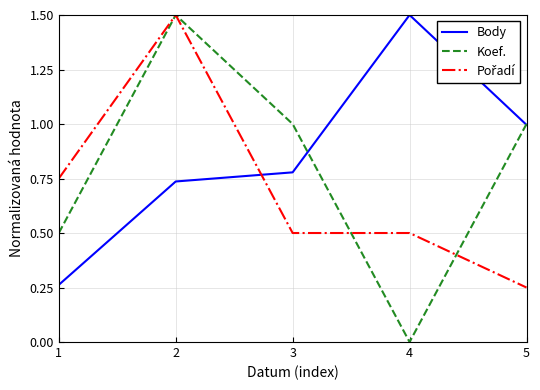

At how many categories does at least one series exceed 0?

5